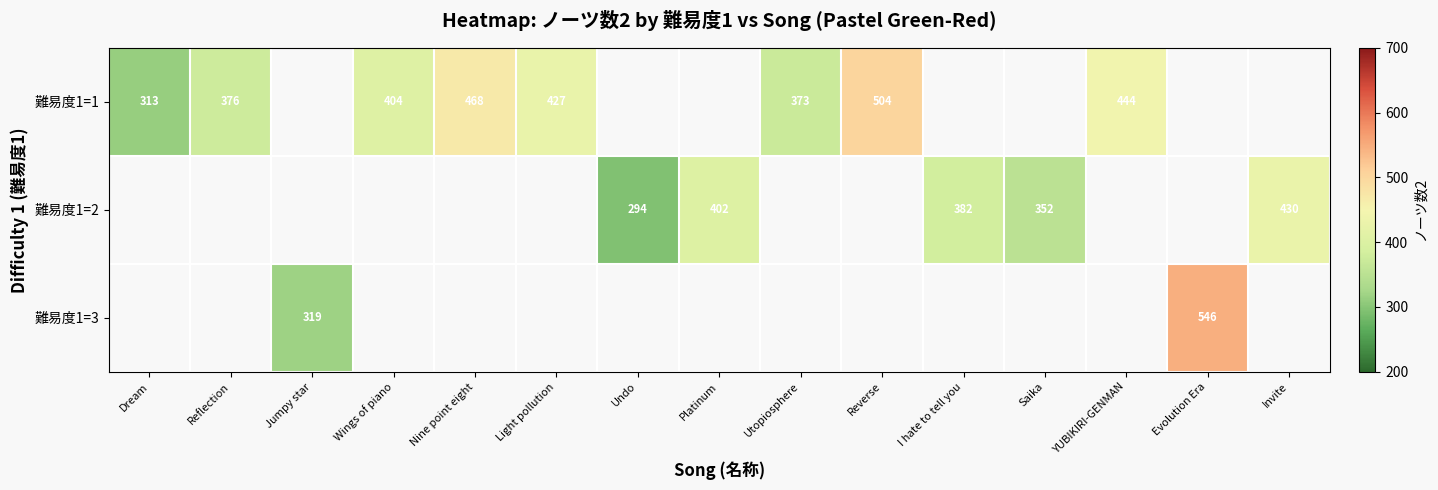

How many series are shown in this chart?

3